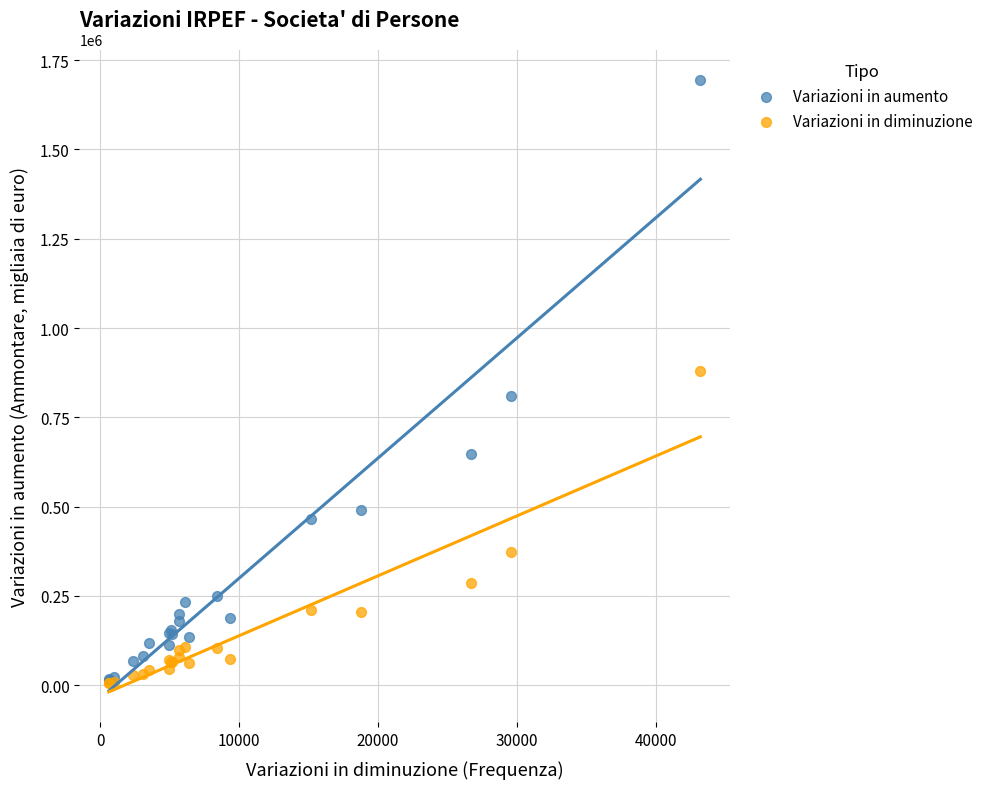

What are all the series names shown in the legend?

Variazioni in aumento, Variazioni in diminuzione